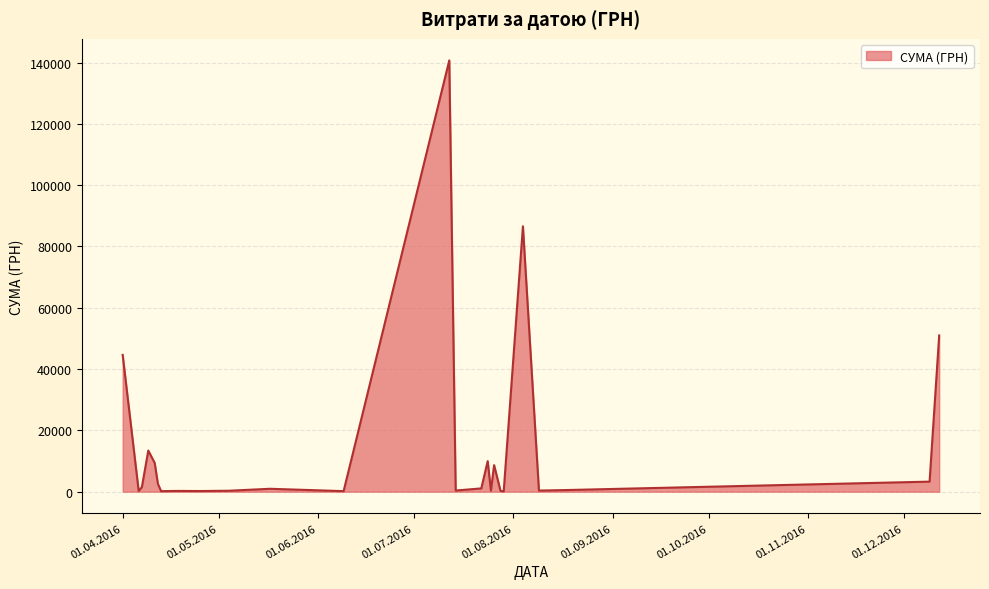

What is the maximum value shown in the chart?

140706.2